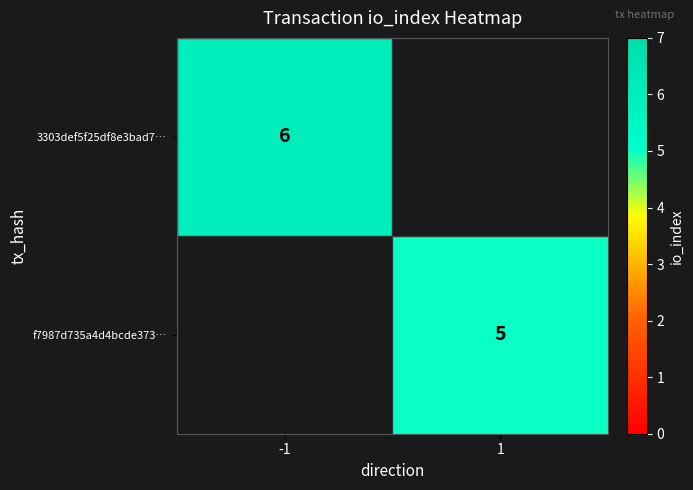

At how many categories does at least one series exceed 5?

1